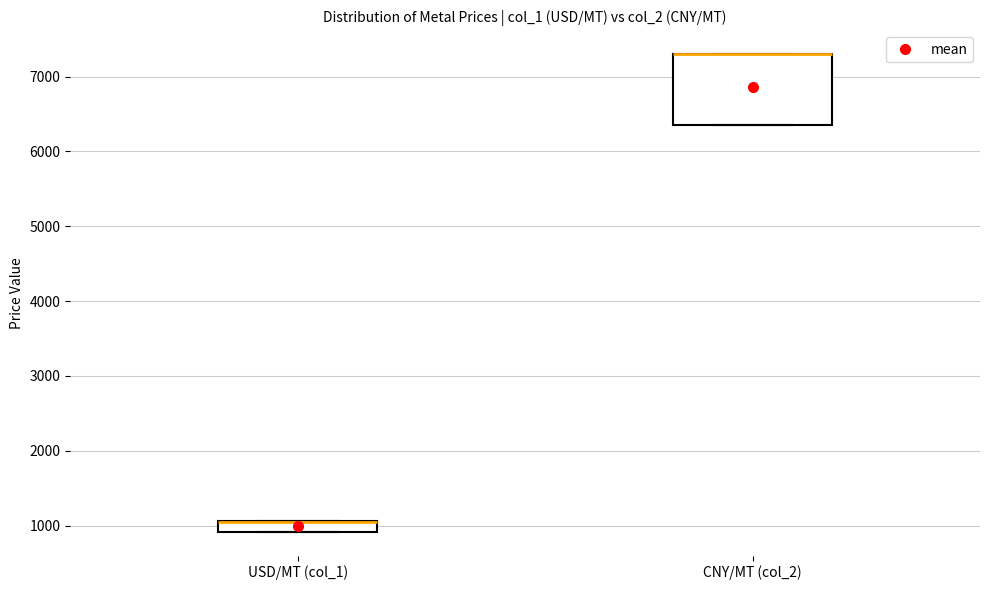

Where is the upper edge of the box for CNY/MT (col_2) on the y-axis? The values are not printed on the chart, so give them approximately, as read against the axis.

7300